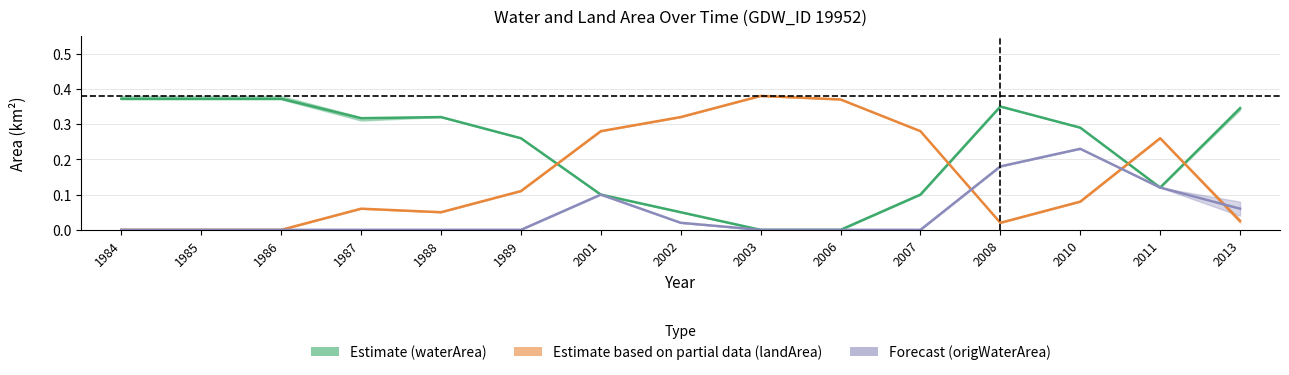

True or false: Estimate based on partial data (landArea) has more than 0 interior local peaks.

True